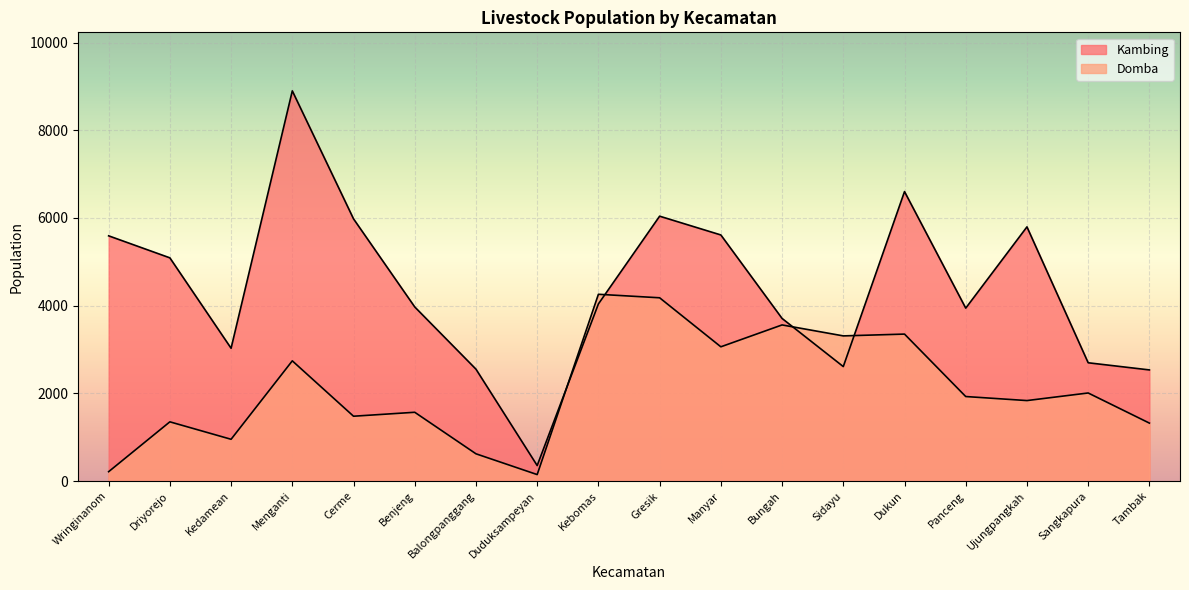

Between Driyorejo and Sidayu, which is larger?

Driyorejo